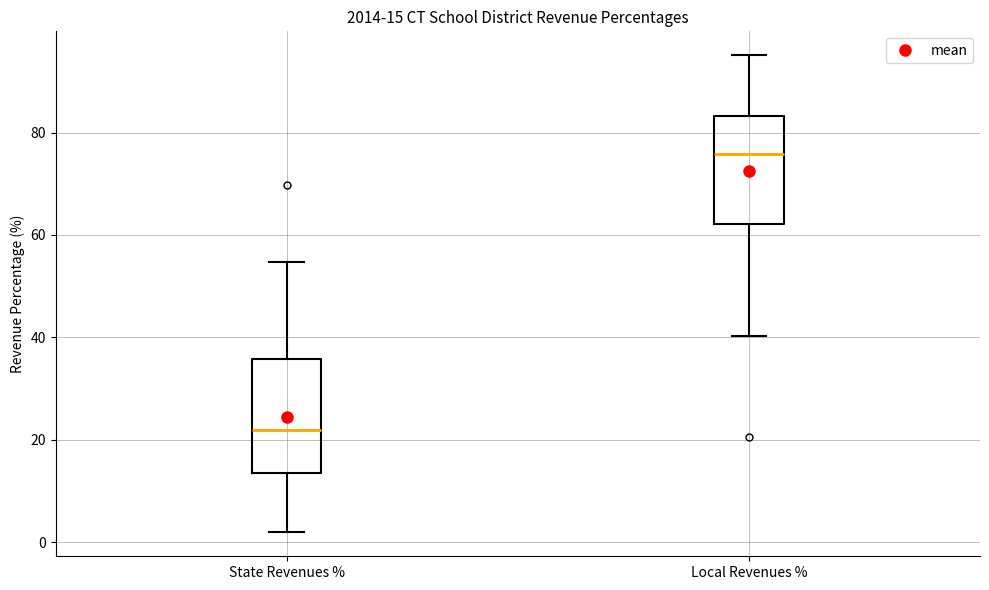

Which box has the lowest median line?

State Revenues %